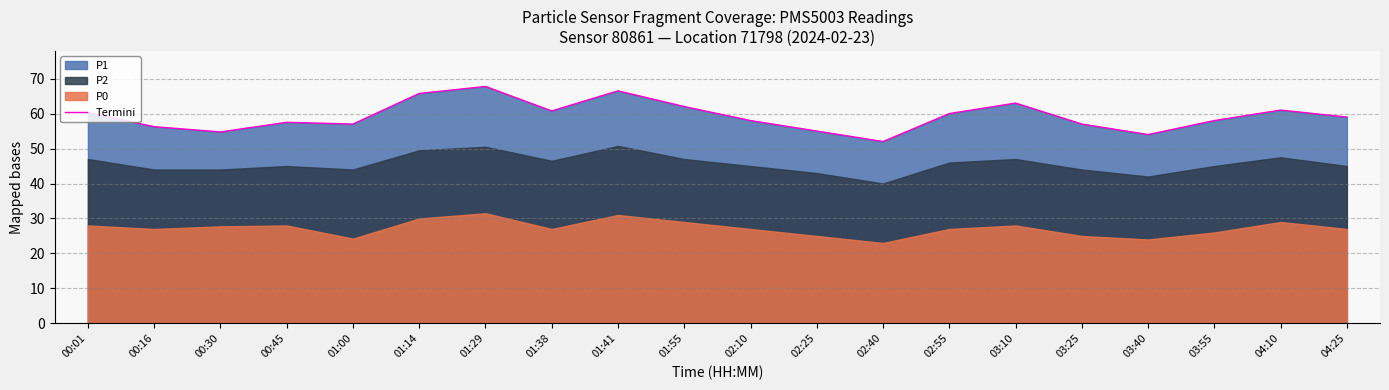

Which category has the lowest value across all series?

02:40